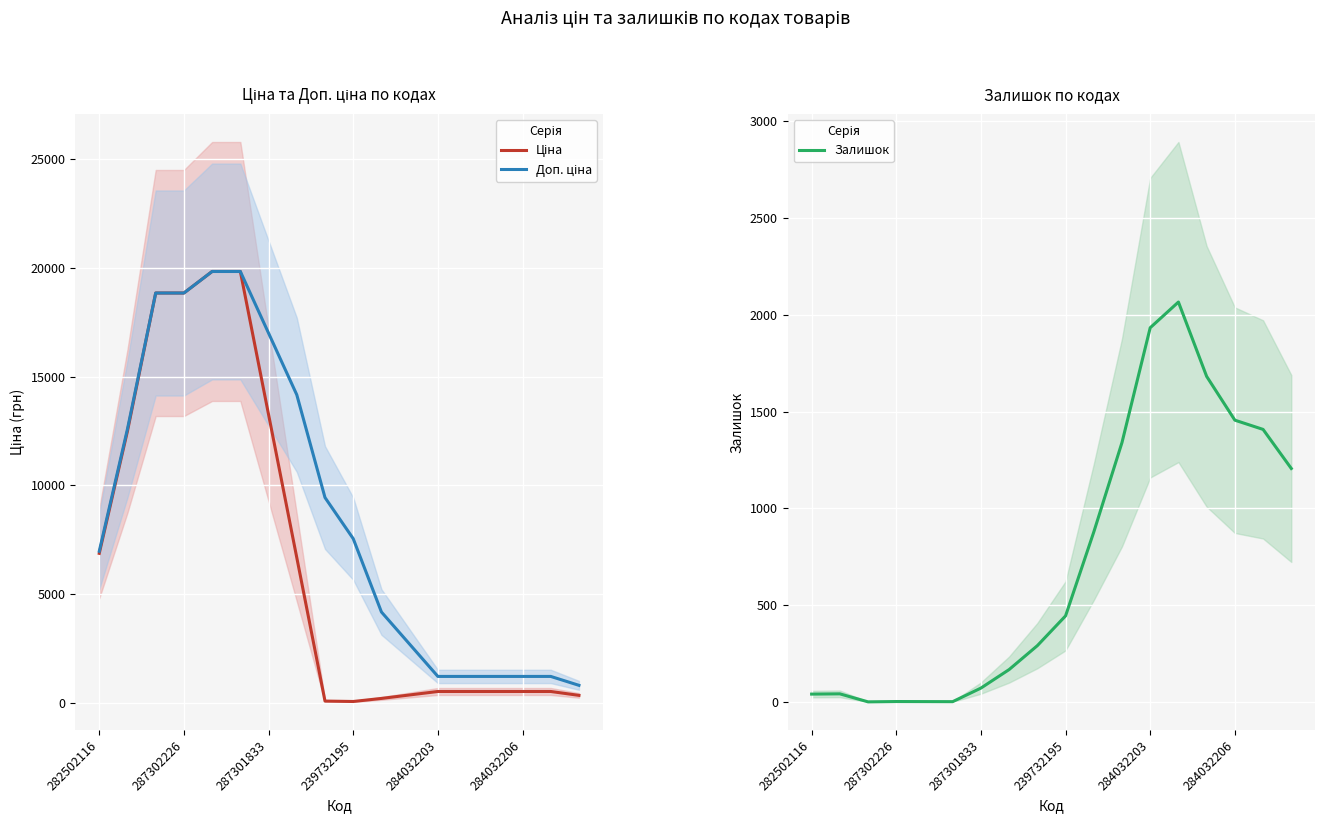

What is the average value of the Залишок series?

724.4